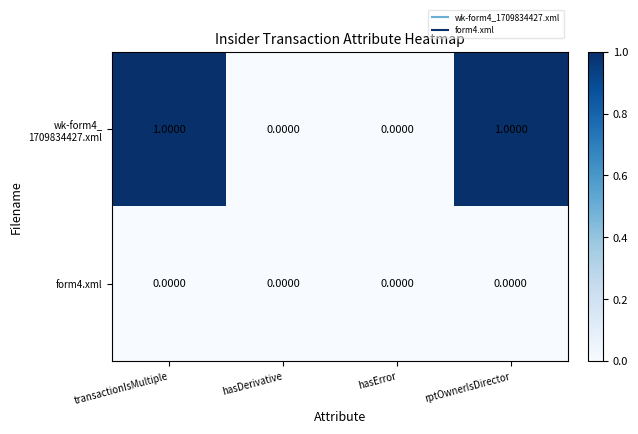

How many series are shown in this chart?

2